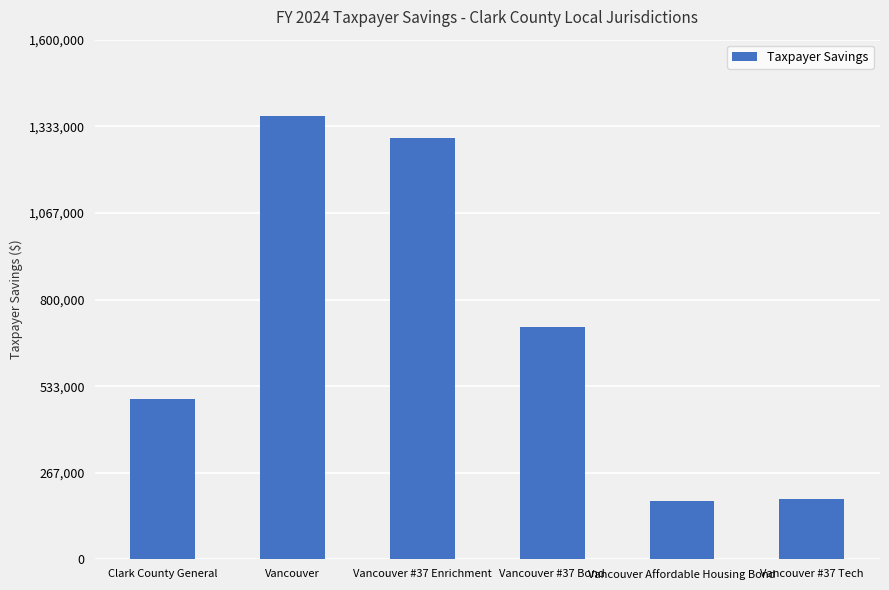

The value at Vancouver Affordable Housing Bond is 251742.3. True or false?

False